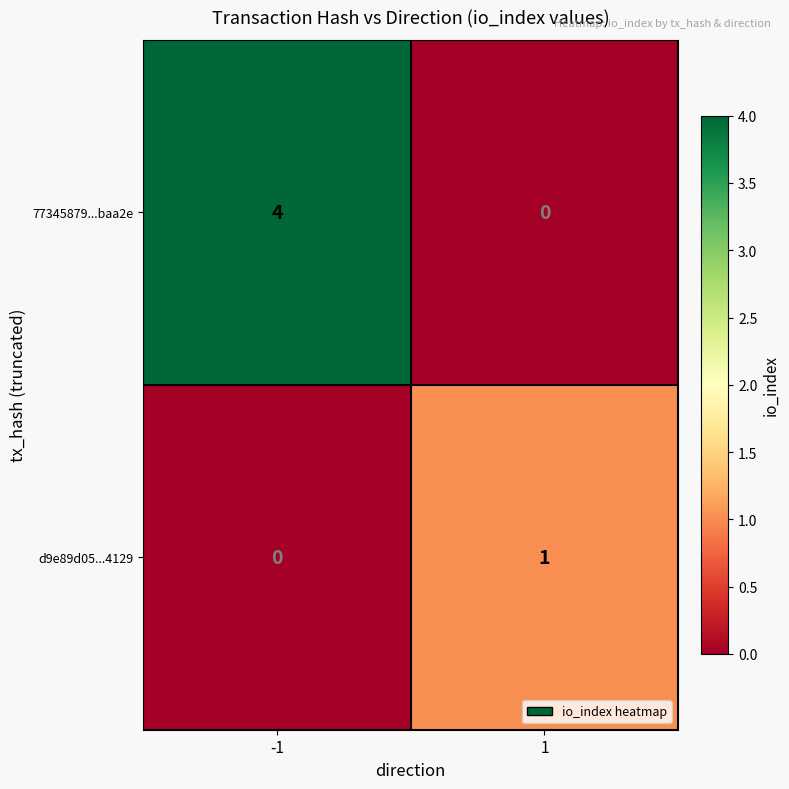

Reading left to right, list all the values displayed in this chart.

77345879...baa2e: 4	0
d9e89d05...4129: 0	1